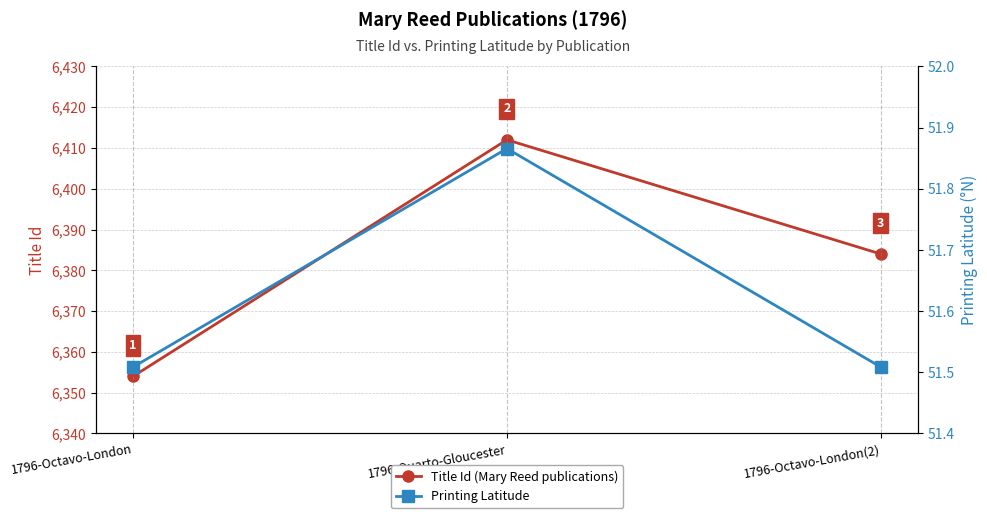

What is the label of the 3rd point from the right?

1796-Octavo-London